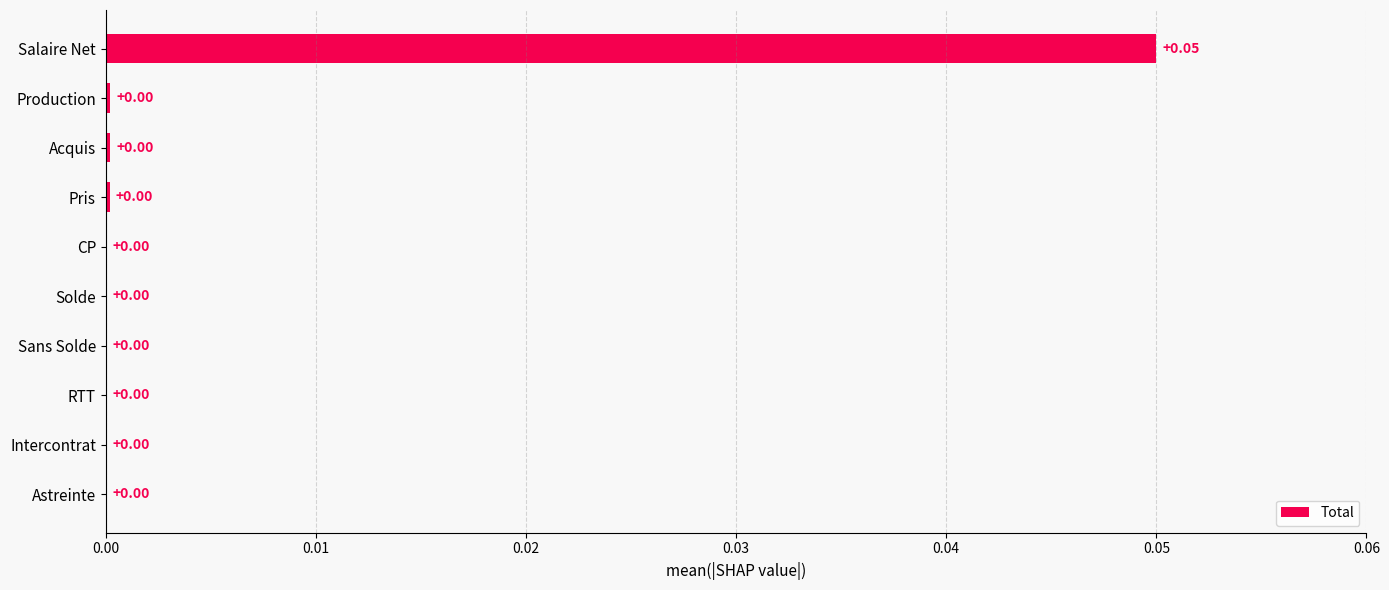

Which label corresponds to the largest value in the chart?

Salaire Net